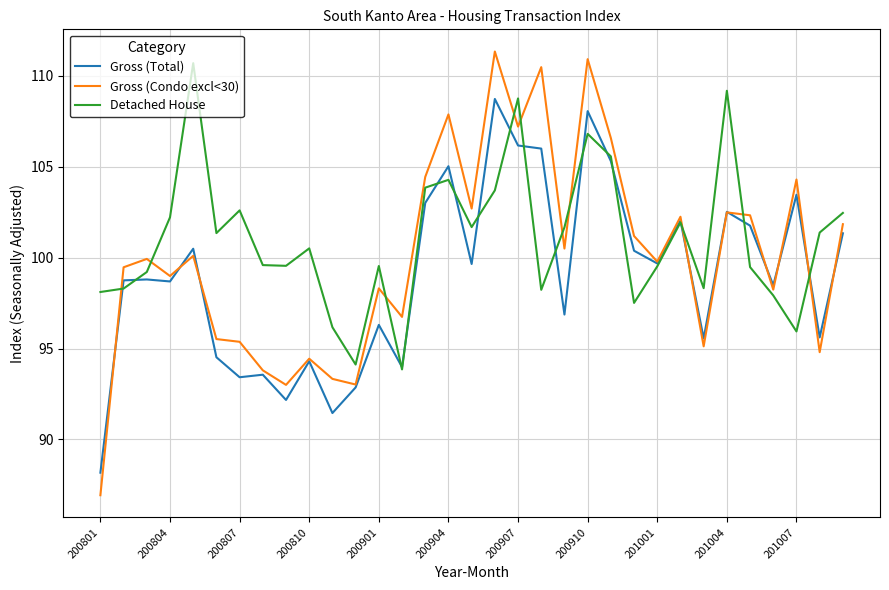

What are all the series names shown in the legend?

Gross (Total), Gross (Condo excl<30), Detached House